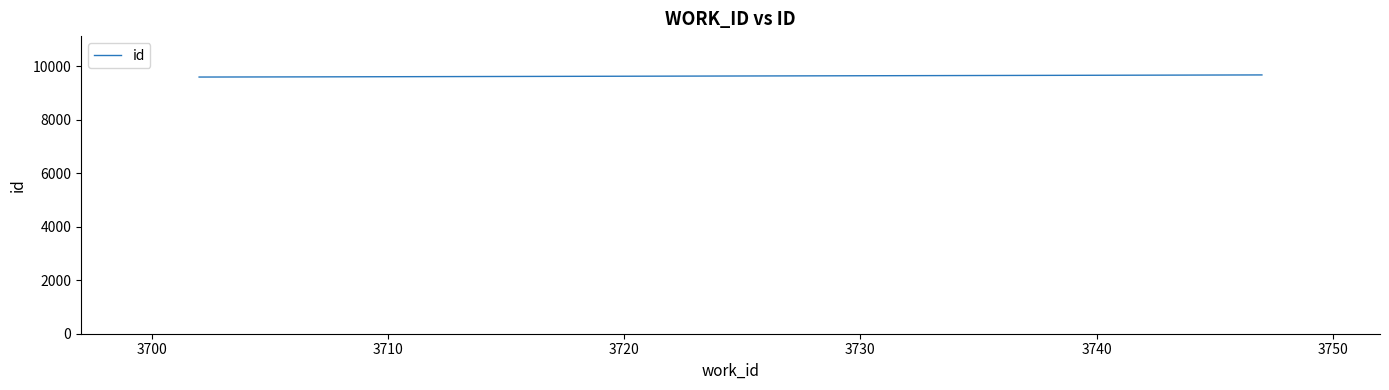

What is the sum of all values?

28862